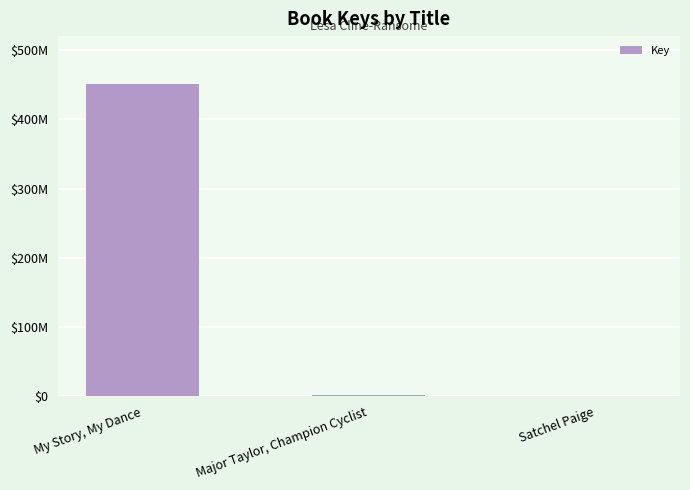

The chart shows a value of 451562439 at My Story, My Dance. True or false?

True